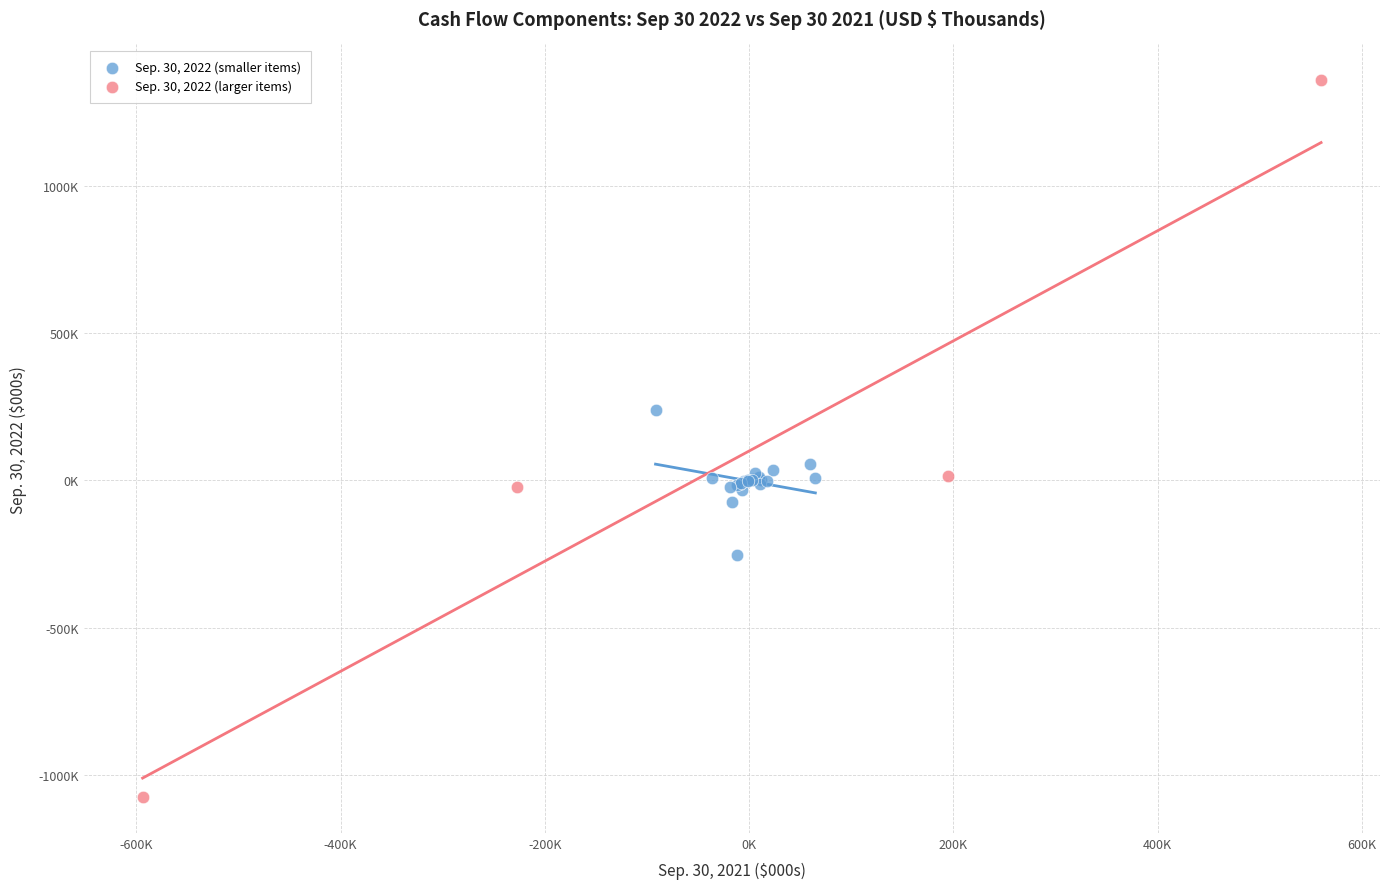

What are all the series names shown in the legend?

Sep. 30, 2022 (smaller items), Sep. 30, 2022 (larger items)